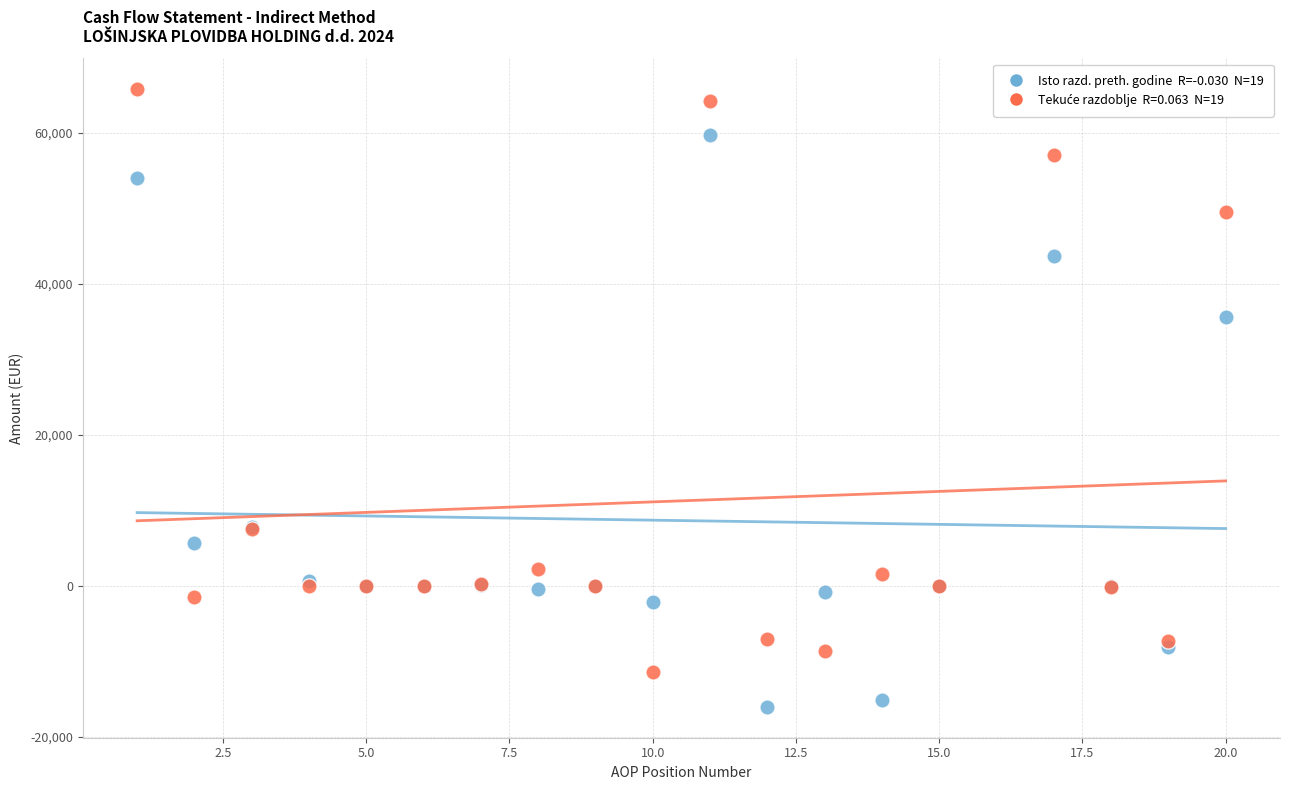

Across all series, what Y value is closest to 24859?

35592